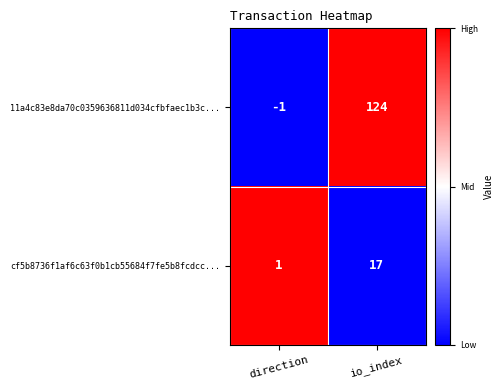

Count the number of data series in this chart.

2